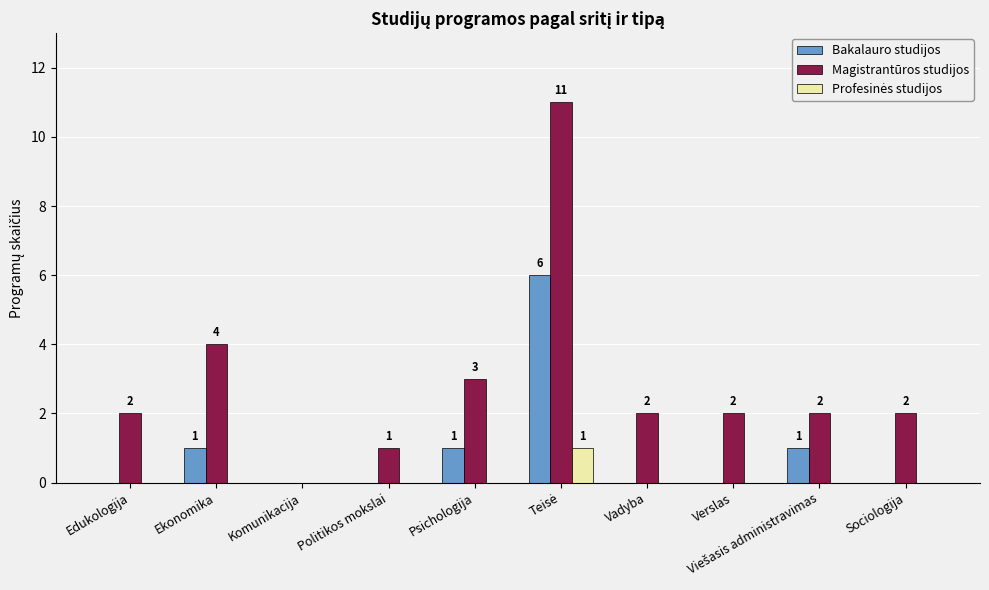

What is the sum of the Magistrantūros studijos values at Vadyba and Verslas?

4